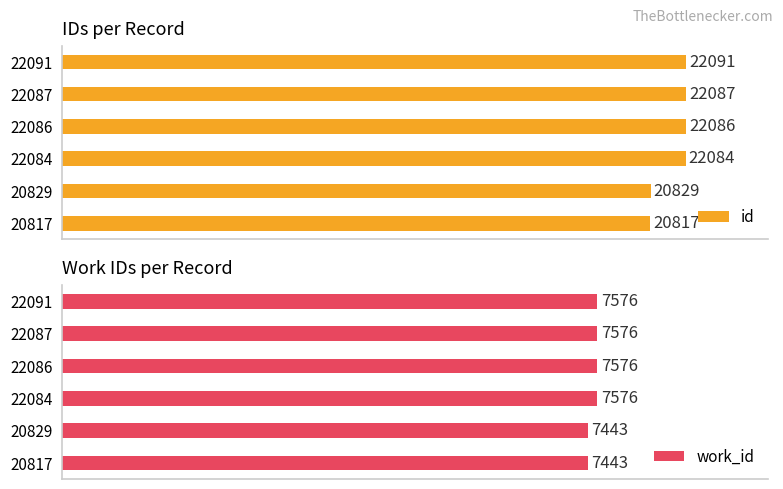

How many groups of bars are there?

6